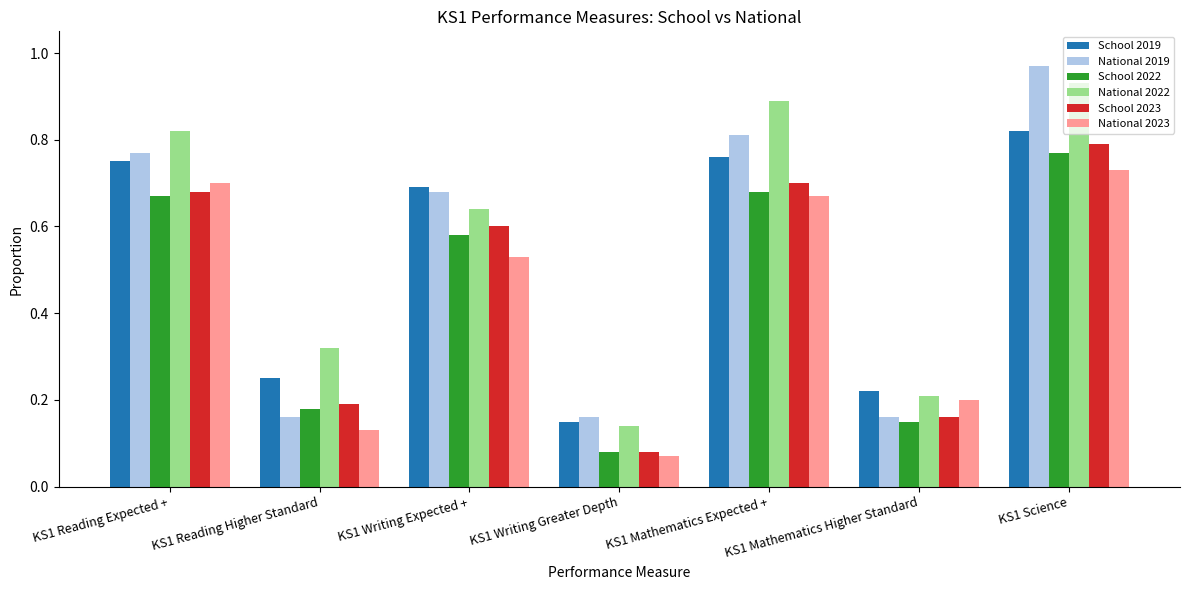

What is the label of the 1st bar from the right?

KS1 Science